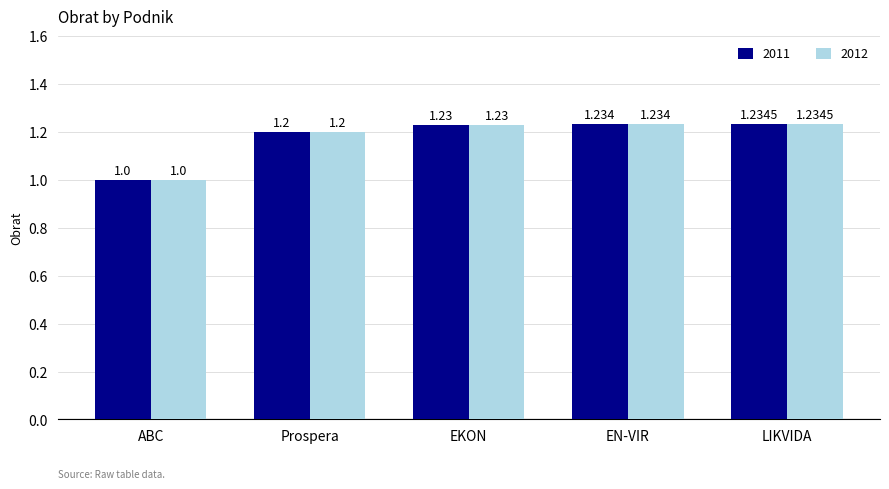

Reading left to right, transcribe all the data shown in this chart.

2011: 1.0	1.2	1.2	1.2	1.2
2012: 1.0	1.2	1.2	1.2	1.2